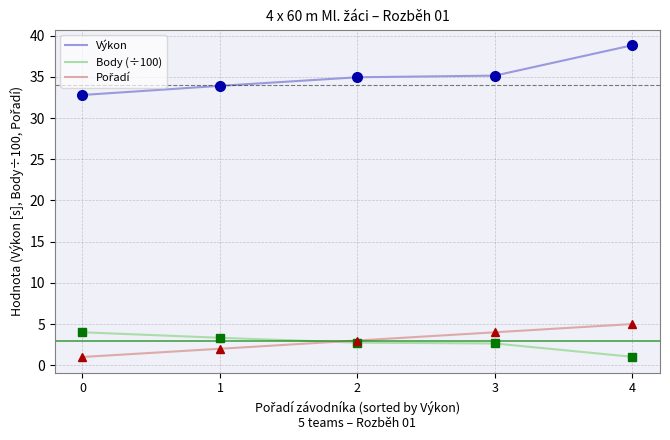

What is the spread (max minus min) of values at 1?

31.9